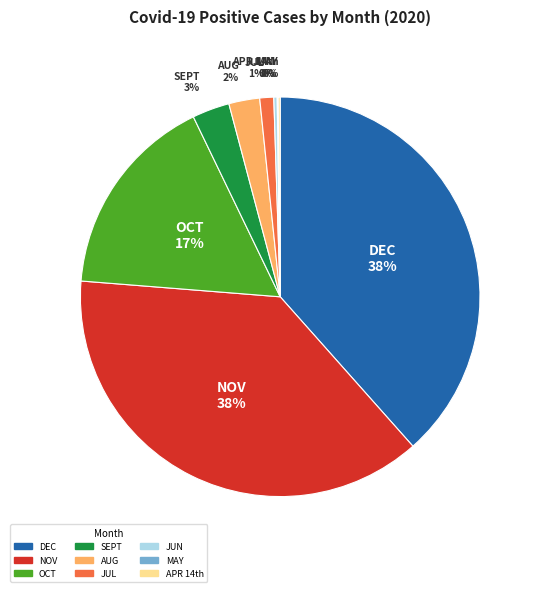

What percentage is the OCT slice, to the nearest percent?

17%